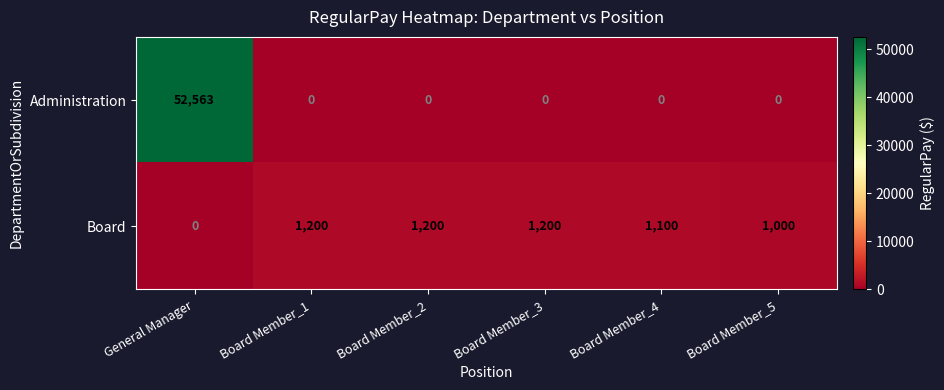

Reading left to right, what are all the values shown in this chart?

Administration: 52563	0	0	0	0	0
Board: 0	1200	1200	1200	1100	1000